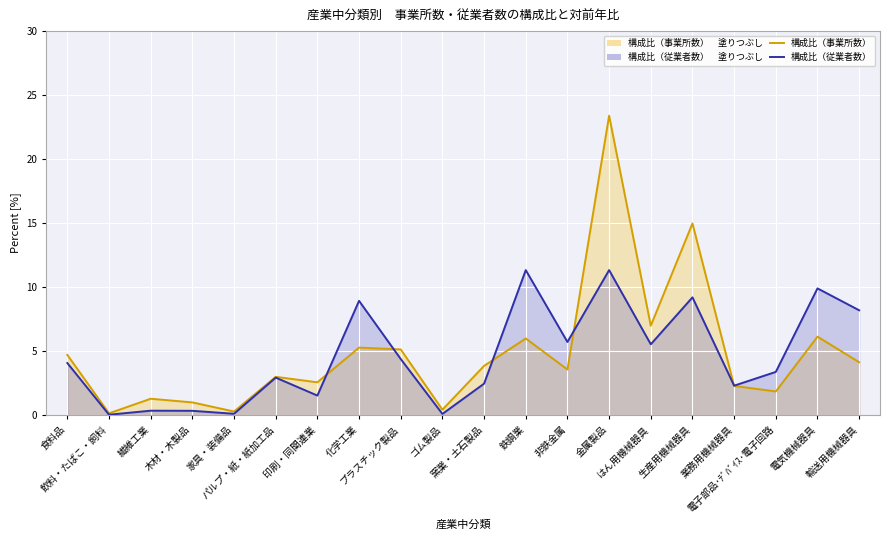

What is the value of the 構成比（事業所数） point at the 18th from the left?

1.9